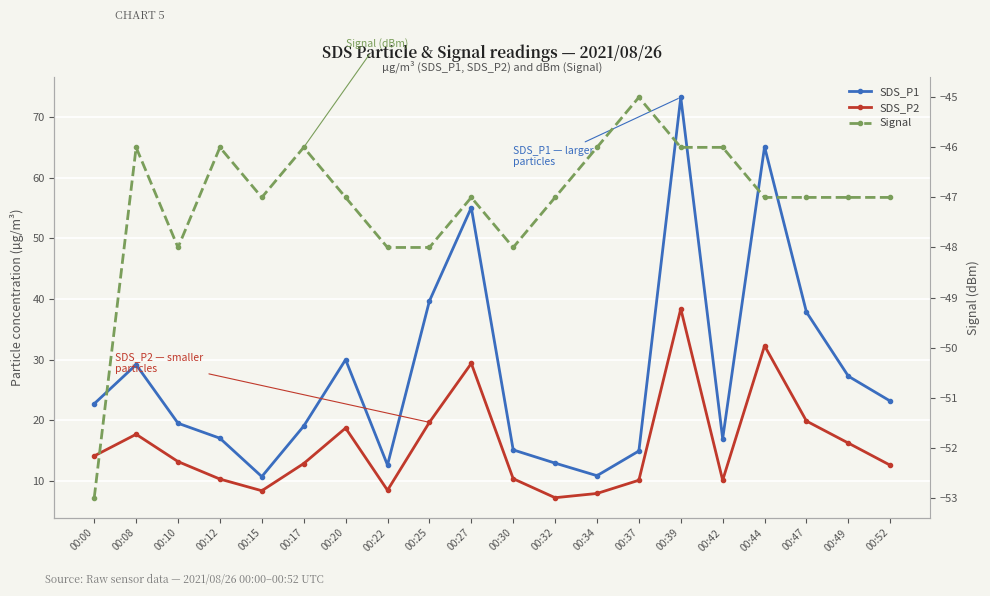

True or false: Signal has more than 0 interior local peaks.

True